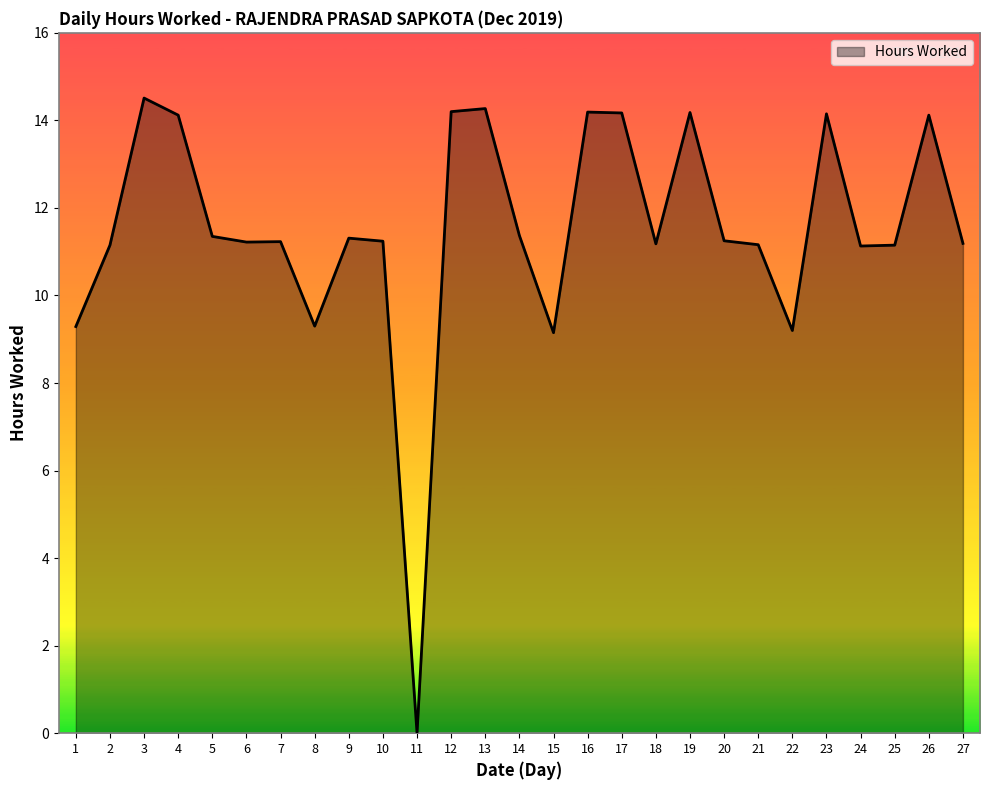

What is the ratio of the value at 22 to the value at 25?

0.8